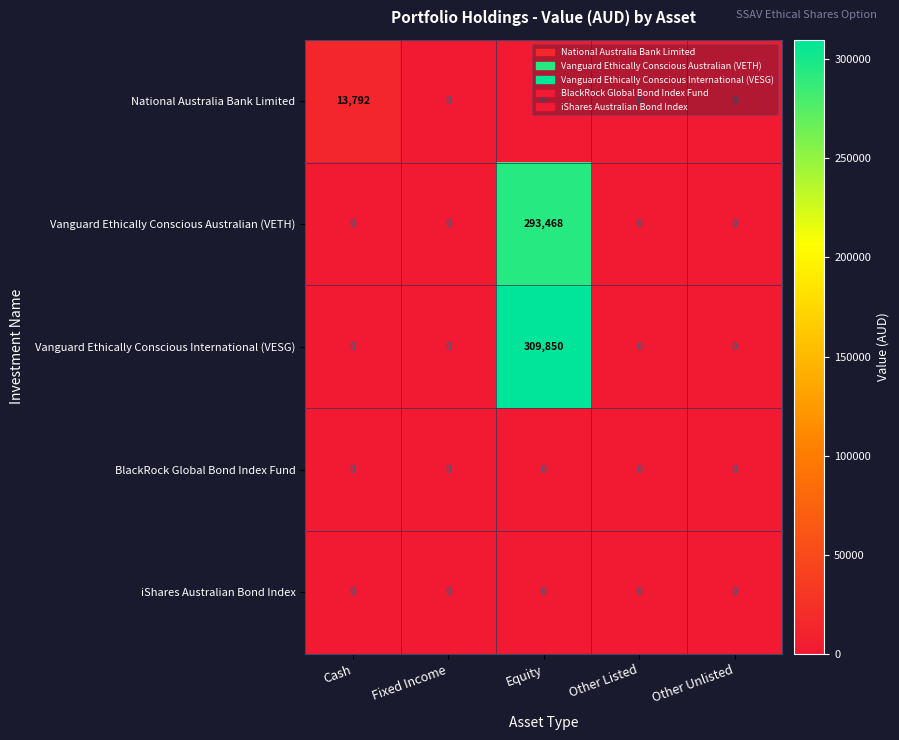

What is the difference between the maximum and minimum values in the Vanguard Ethically Conscious International (VESG) series?

309850